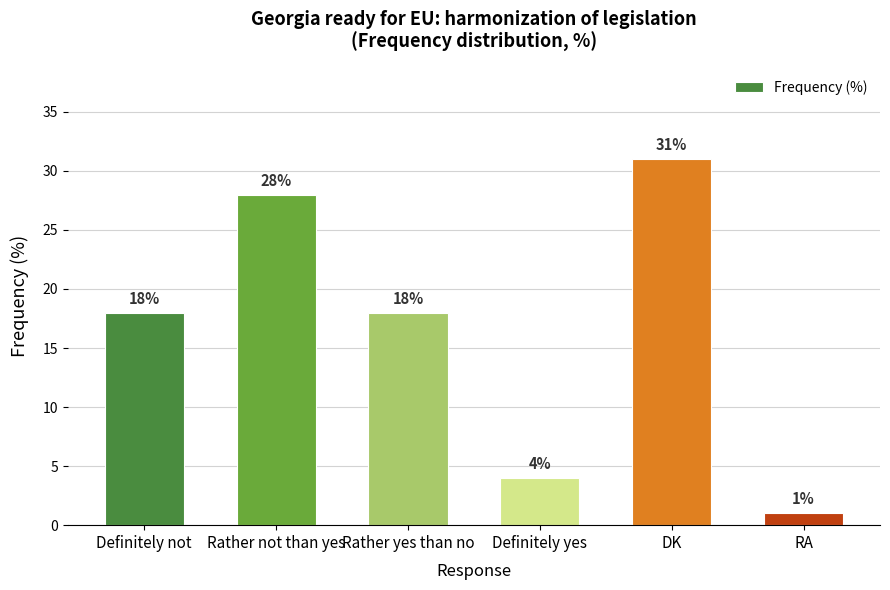

Between Definitely not and DK, which is larger?

DK